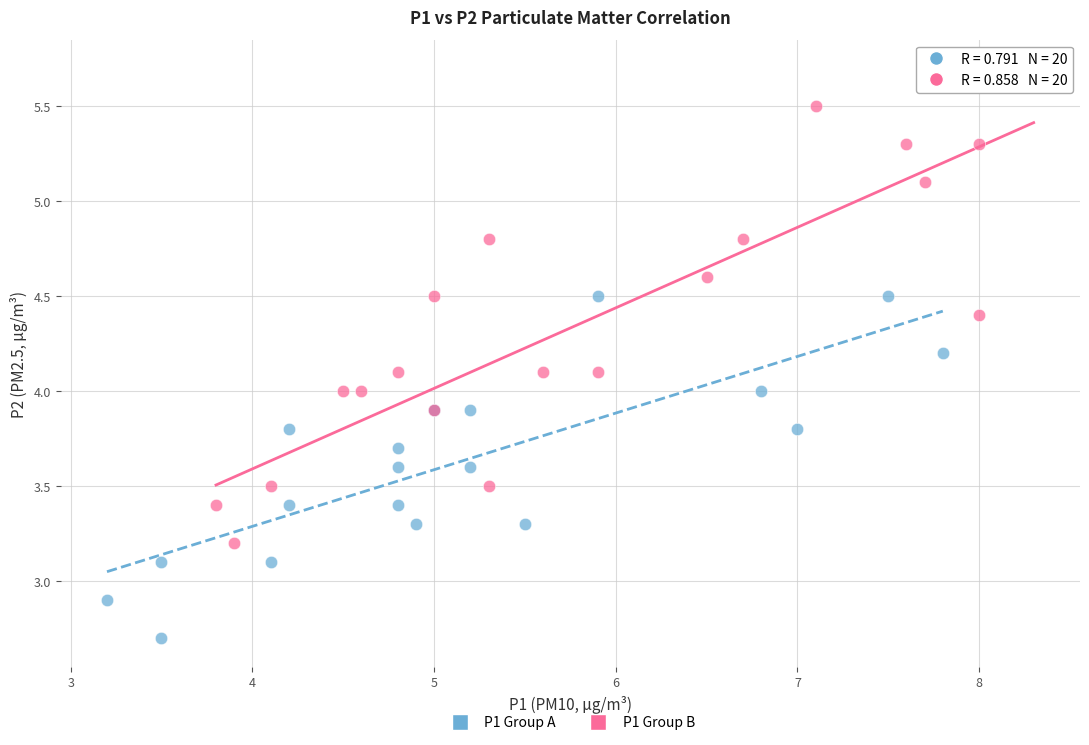

Which series contains the lowest Y value?

P1 Group A